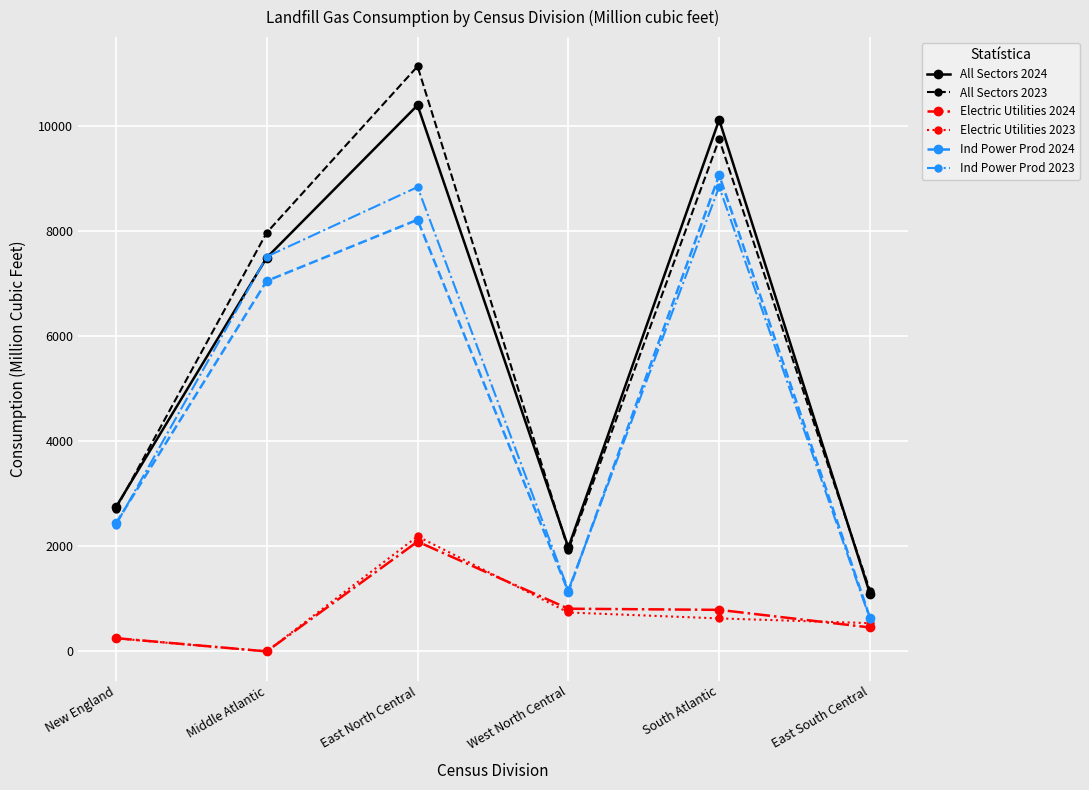

What is the label of the 3rd point from the right?

West North Central